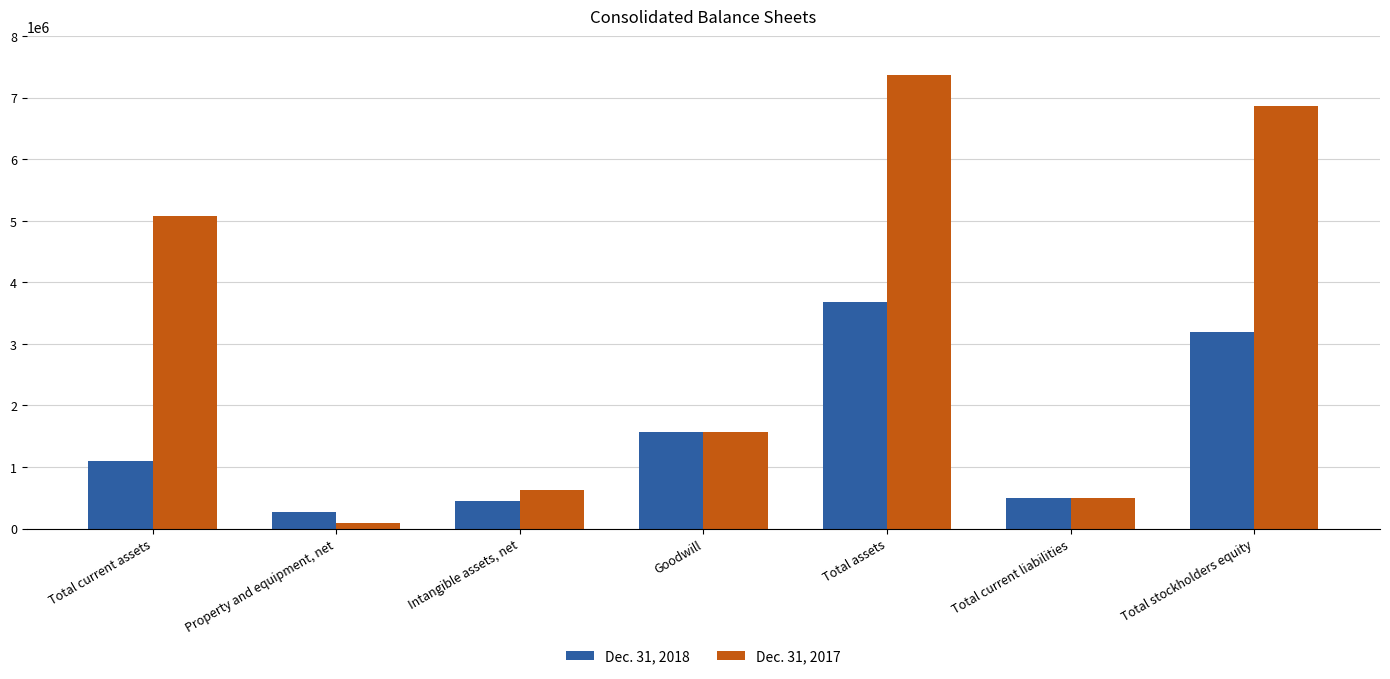

The Dec. 31, 2017 series shows 6870276 at Total stockholders equity. True or false?

True